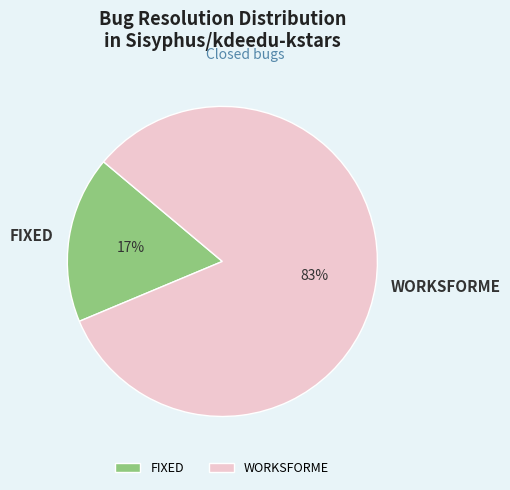

How many slices are in this pie chart?

2